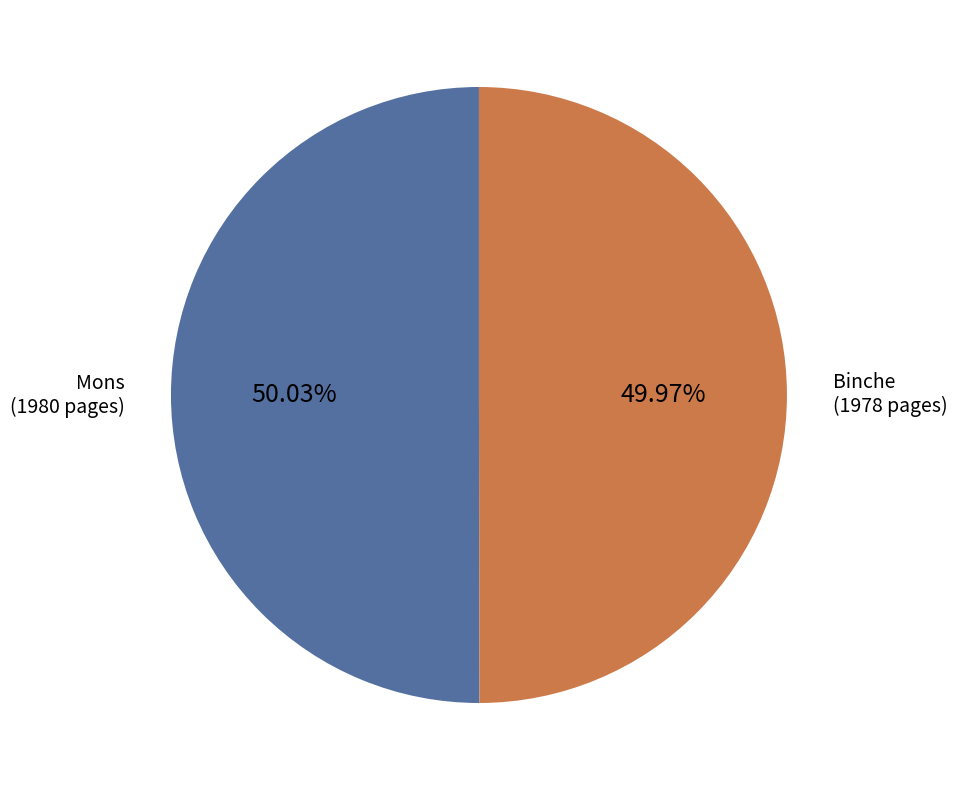

Does any single category account for the majority?

Yes